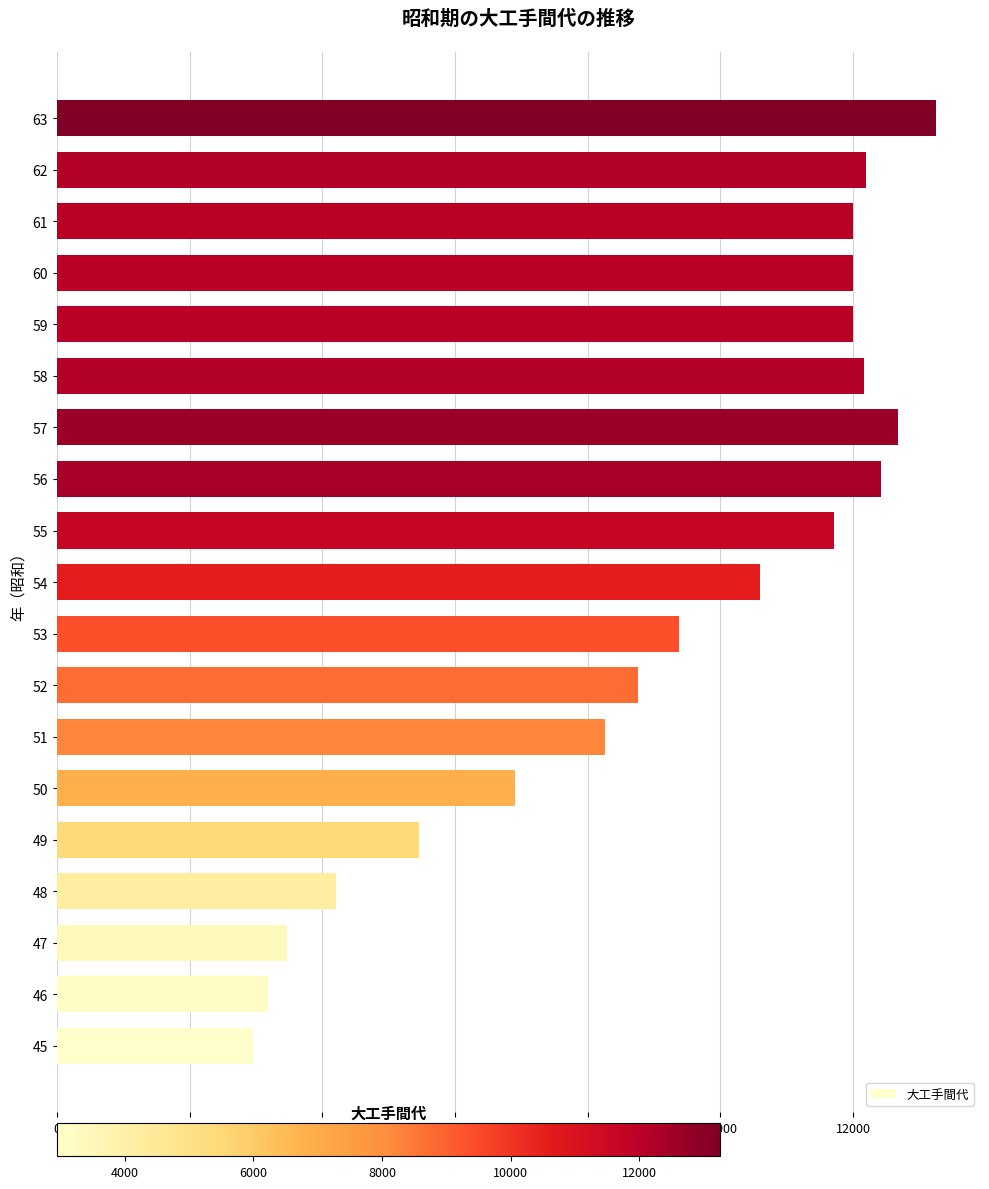

The value at 49 is 5450. True or false?

True